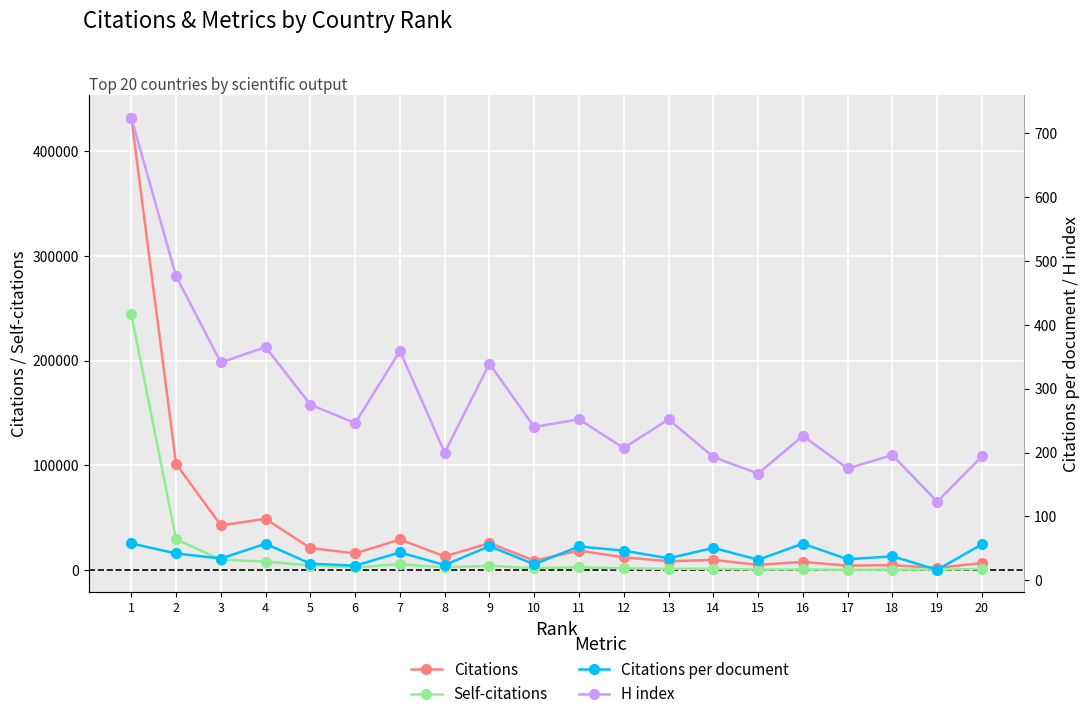

What is the difference between the H index values at 1 and 6?

478.0